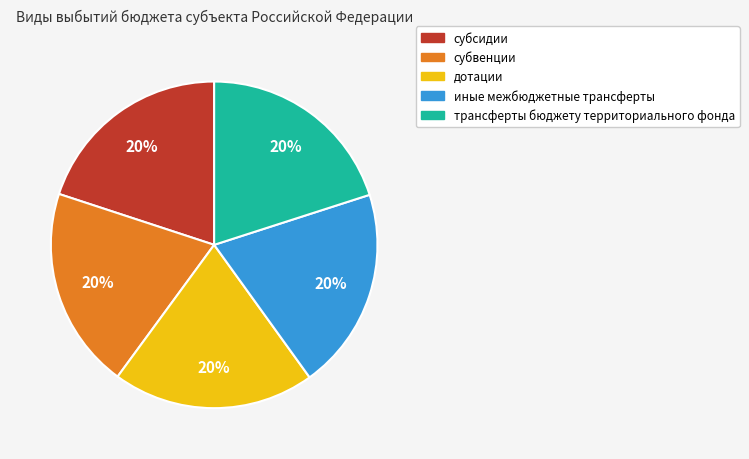

The иные межбюджетные трансферты slice represents 26% of the pie. True or false?

False